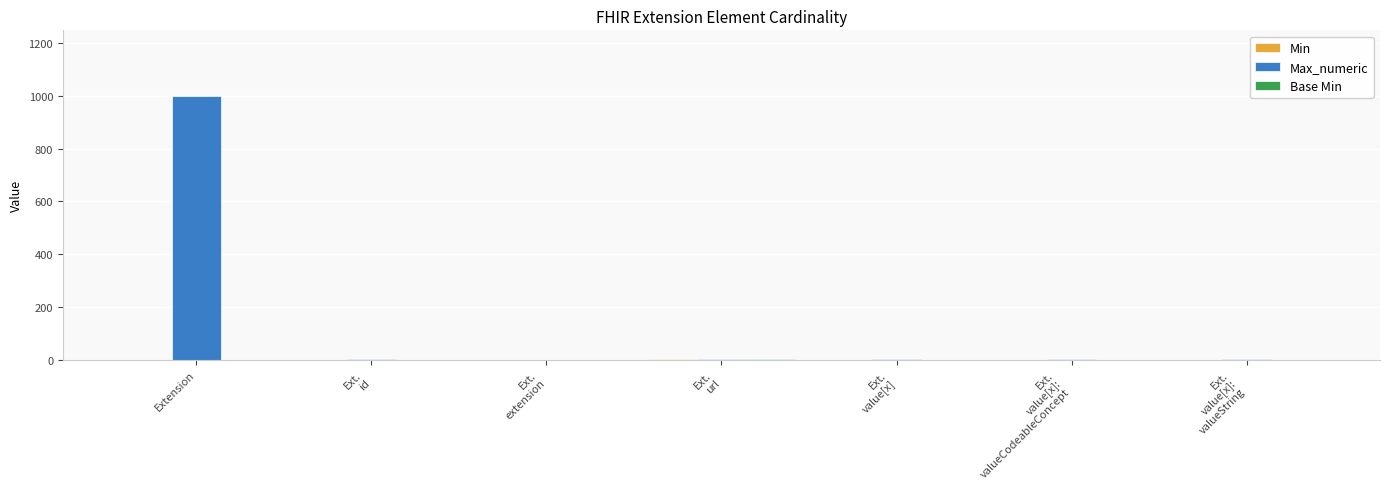

At which category is the sum across all series the highest?

Extension